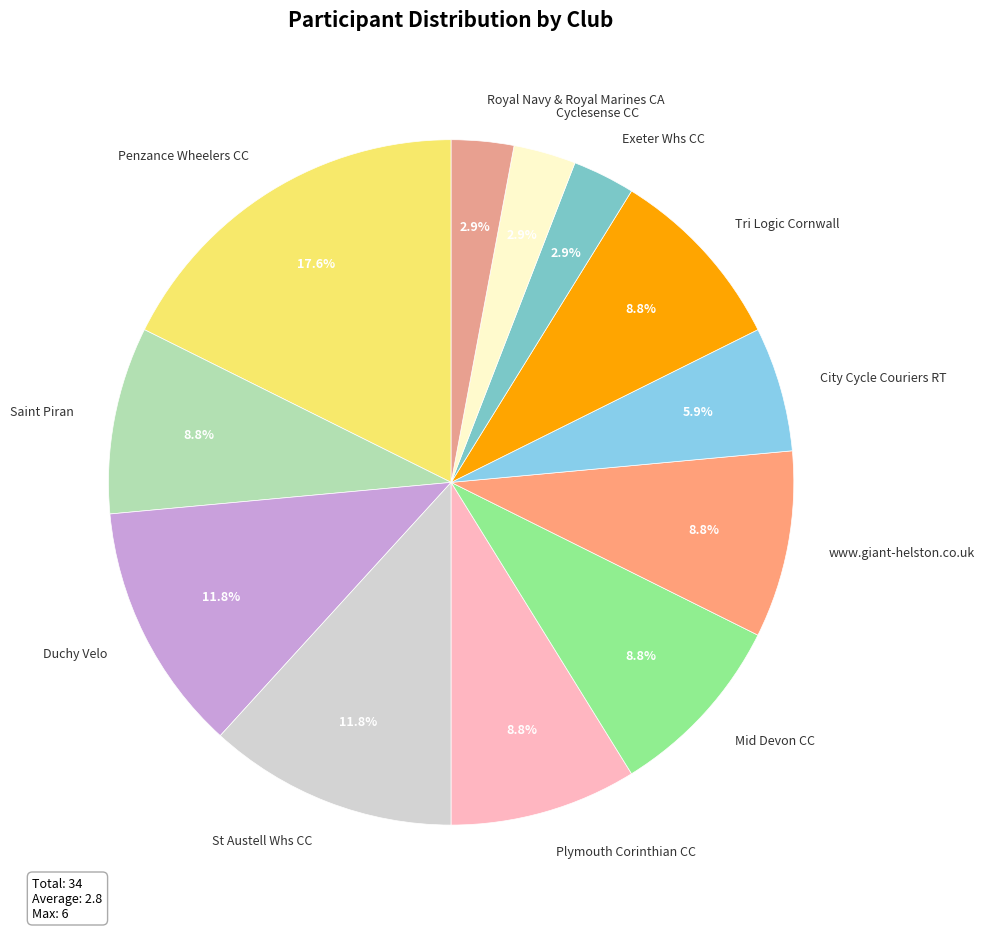

Is Penzance Wheelers CC the majority of the pie?

No